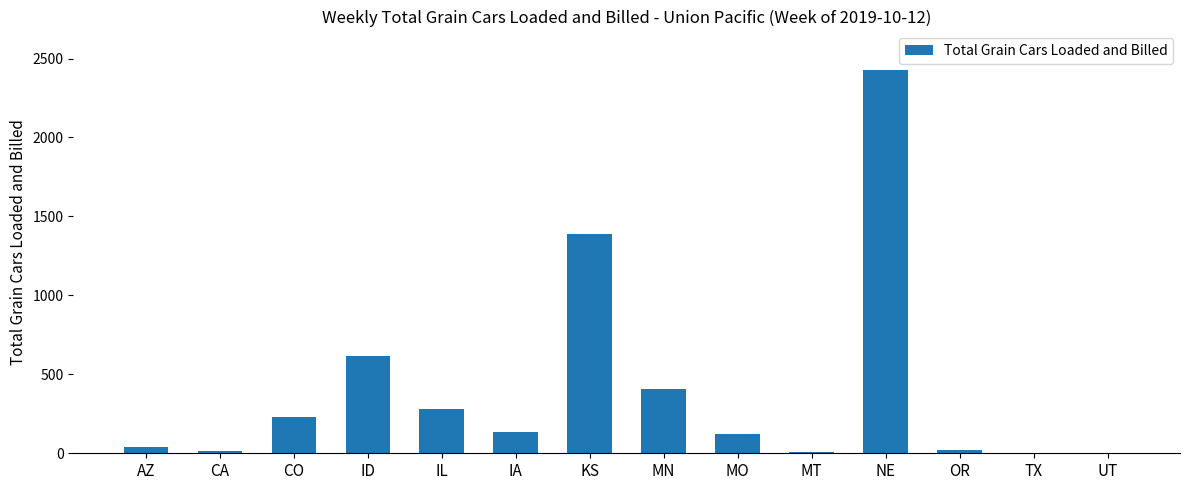

At which label is the value closest to 1215?

KS